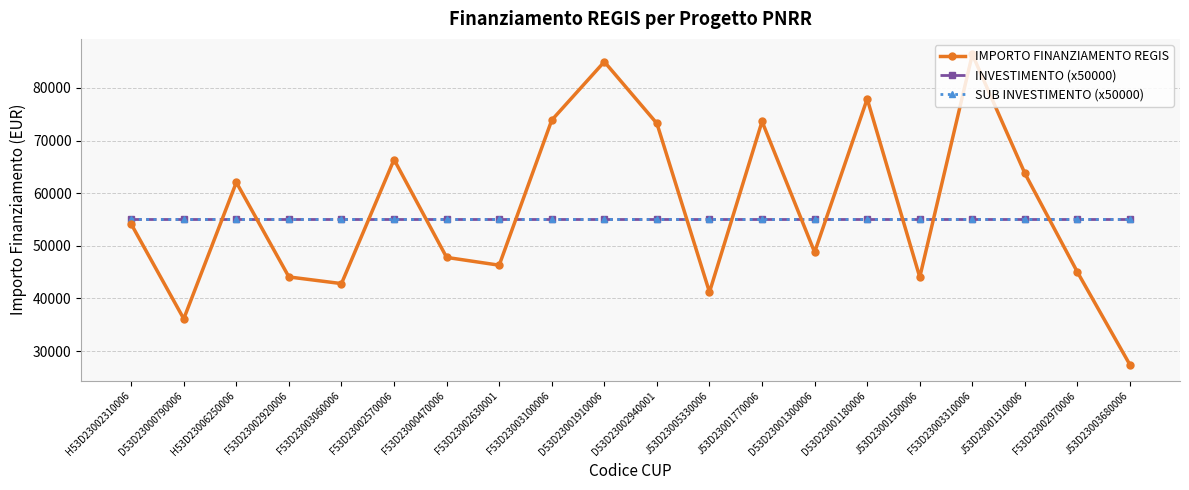

Which has a higher value, D53D23000790006 or F53D23002630001?

F53D23002630001